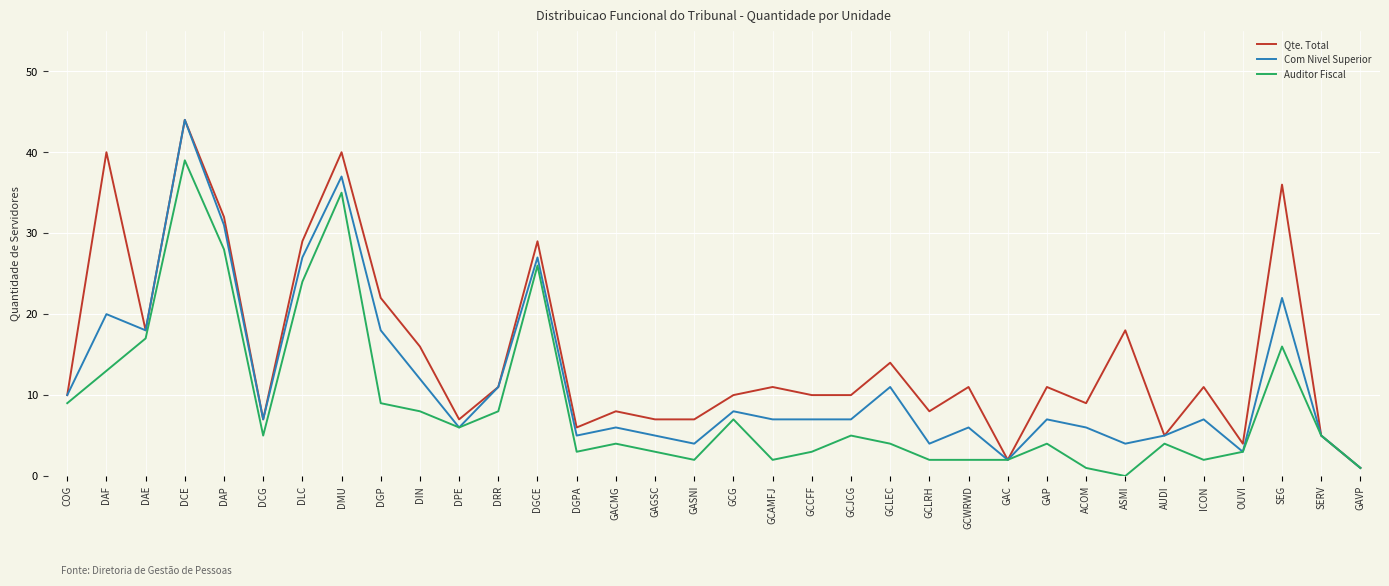

Where does the Auditor Fiscal series first go above 5?

COG